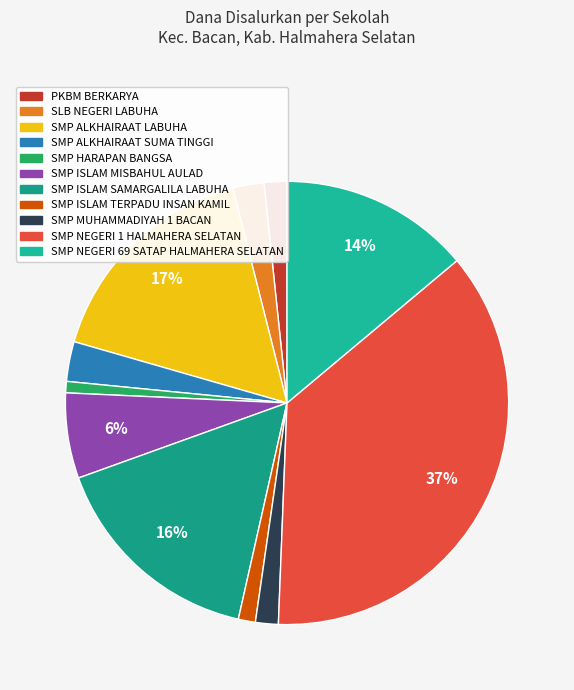

The SMP ISLAM MISBAHUL AULAD slice represents 1% of the pie. True or false?

False